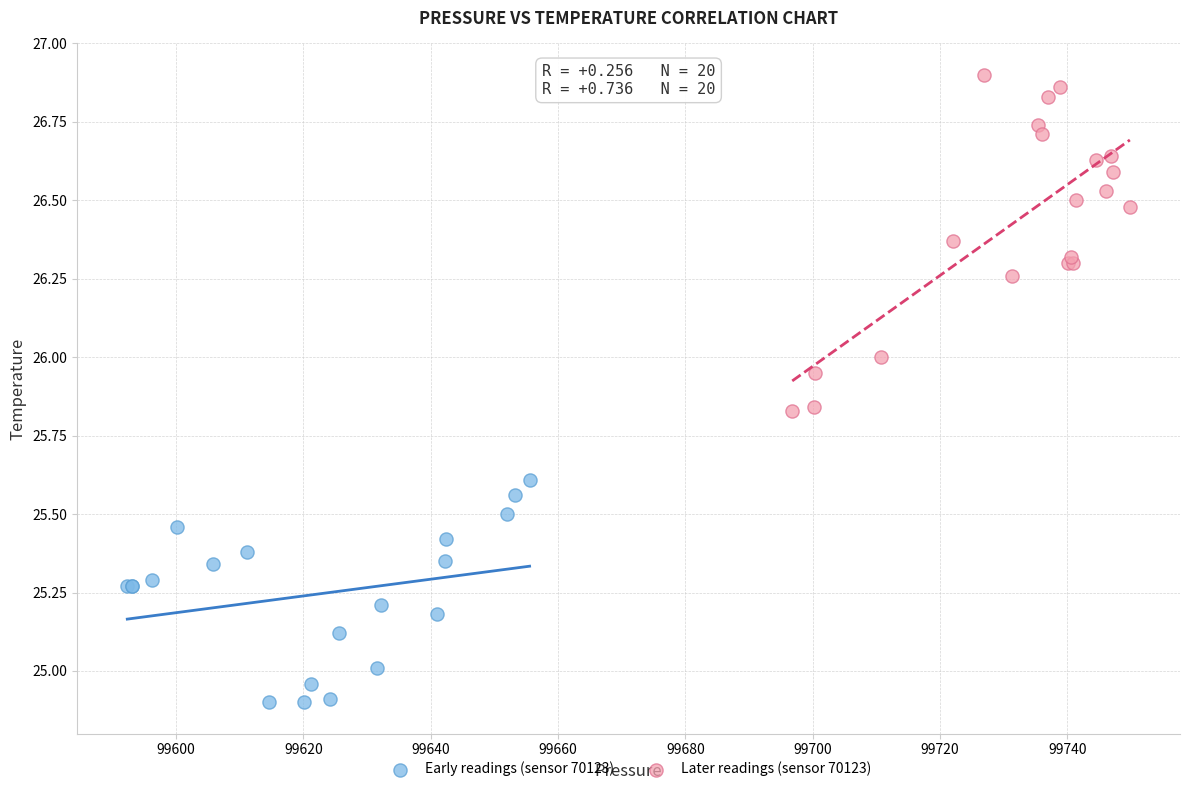

Which series reaches the minimum Y coordinate?

Early readings (sensor 70123)